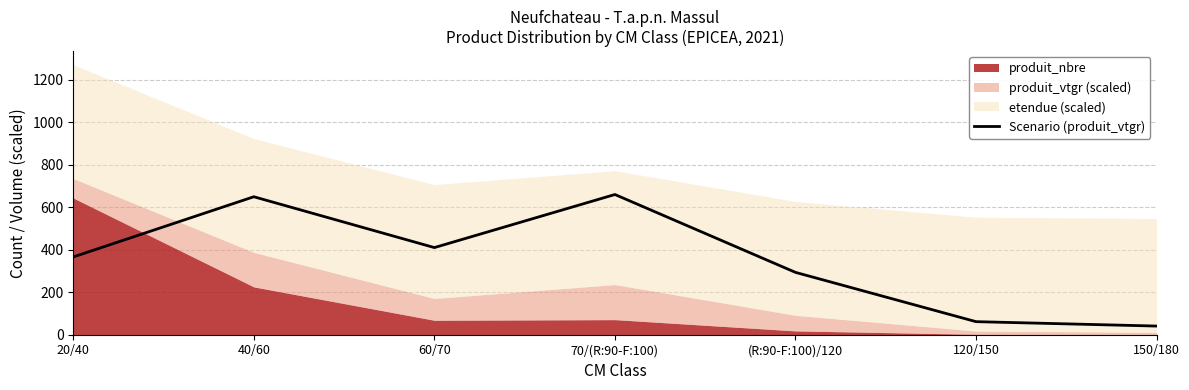

Count the number of values greater than 365.

4